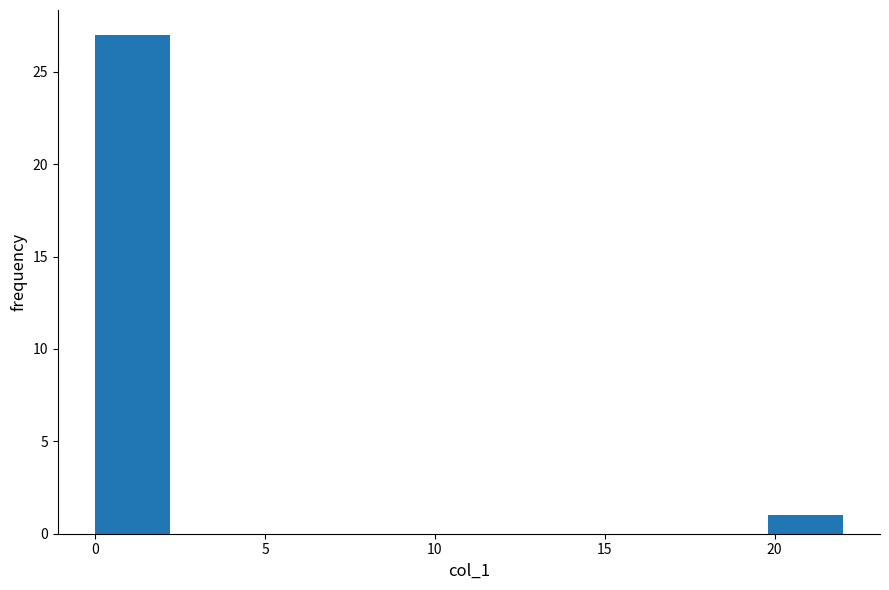

Reading left to right, list every bar in this chart as the range it spans on the x-axis followed by its height. Neither the bar edges nor the heights are printed on the chart, so give them approximately, as read against the axes.

0.0 to 2.2: 27
2.2 to 4.4: 0
4.4 to 6.6: 0
6.6 to 8.8: 0
8.8 to 11.0: 0
11.0 to 13.2: 0
13.2 to 15.4: 0
15.4 to 17.6: 0
17.6 to 19.8: 0
19.8 to 22.0: 1